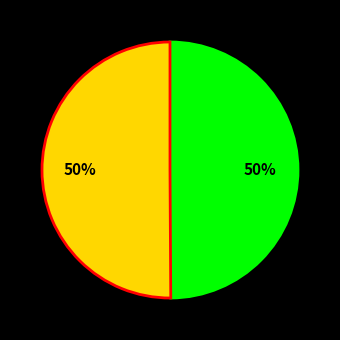

How many slices are in this pie chart?

2